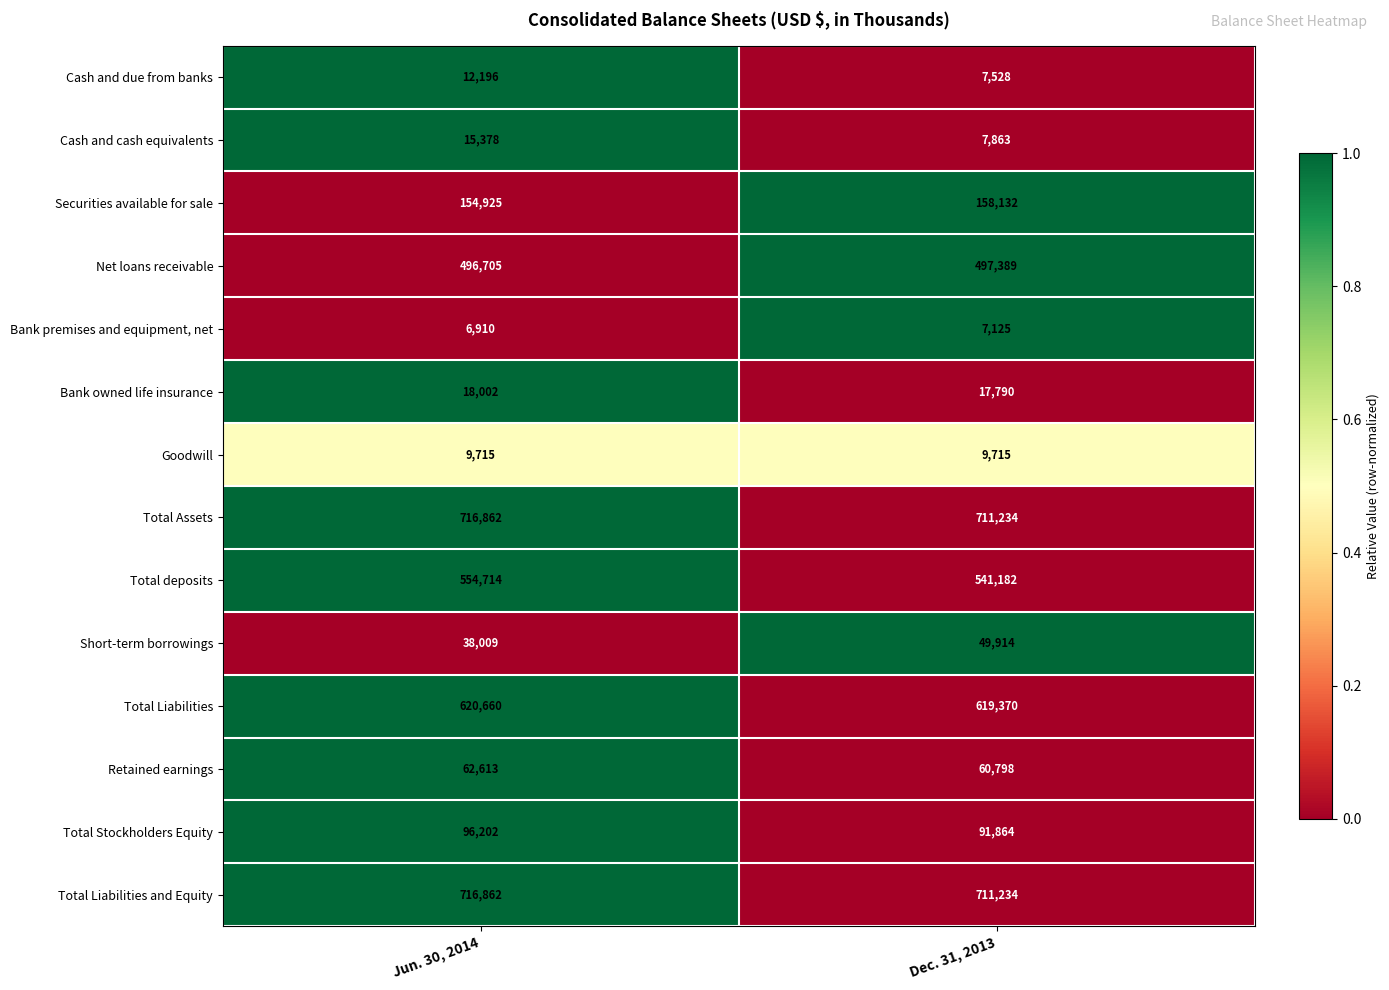

What value does the Total Assets series have at Dec. 31, 2013, to the nearest 10?

711230